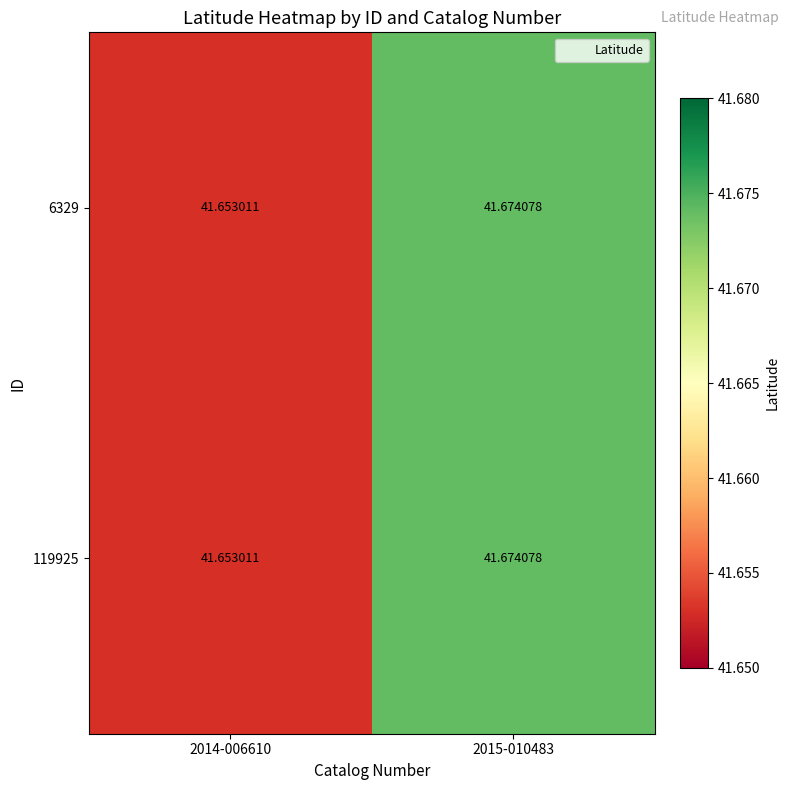

At which category is the sum across all series the highest?

2015-010483